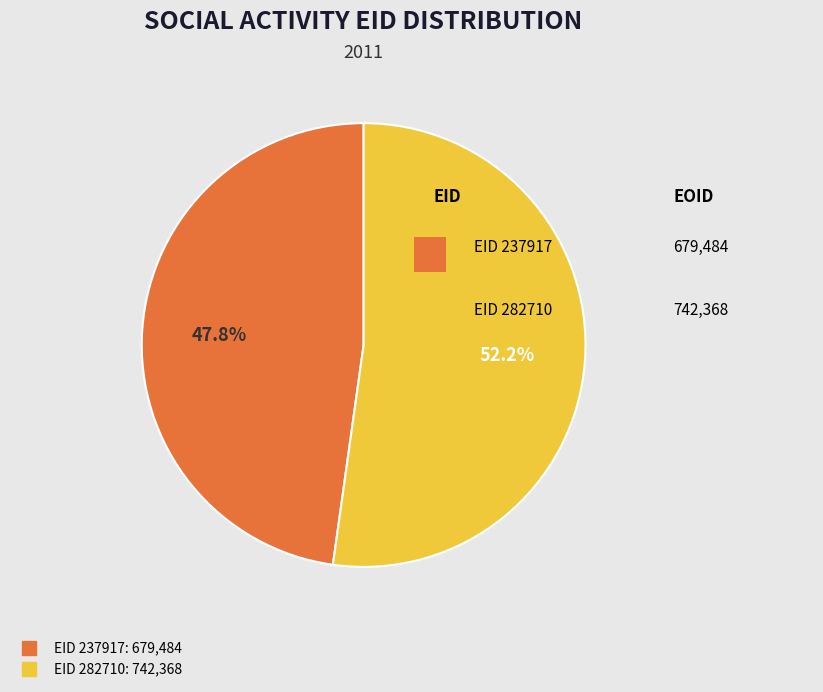

Does any single category account for the majority?

Yes